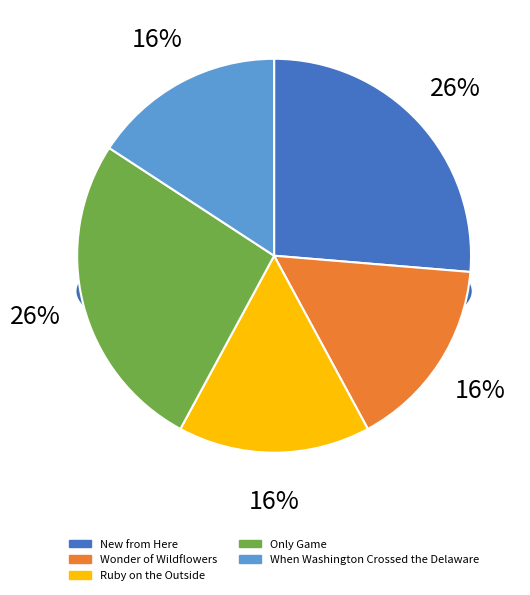

What is the smallest slice in the pie chart?

Wonder of Wildflowers